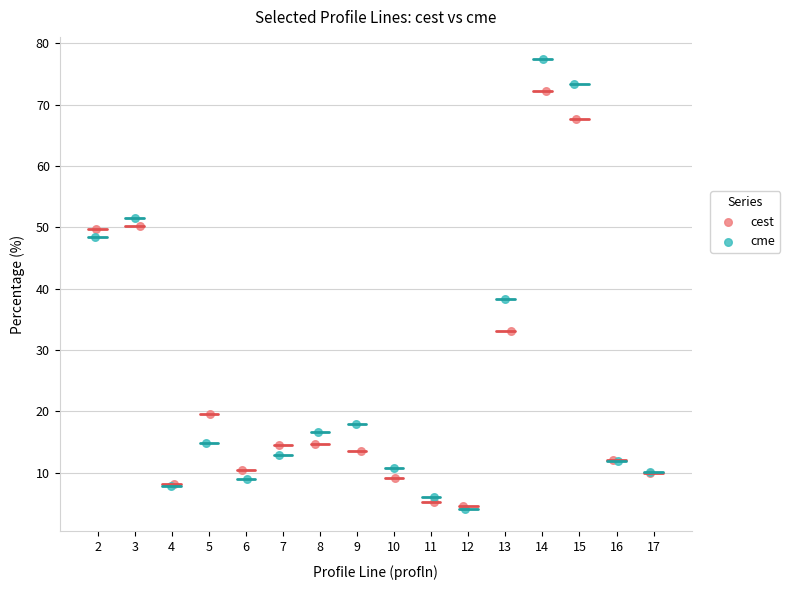

Which series contains the highest Y value?

cme